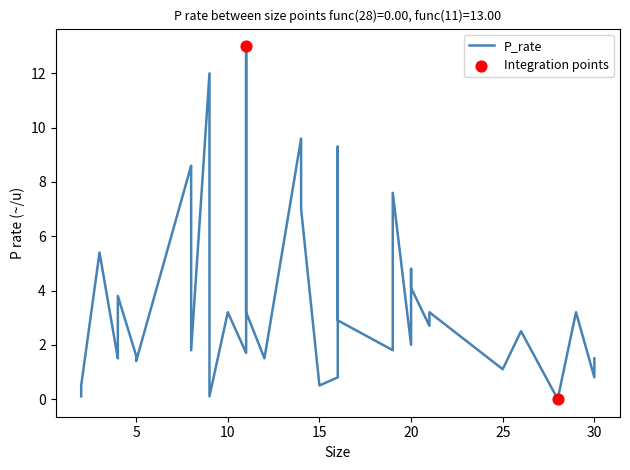

Between 21 and 19, which is larger?

19